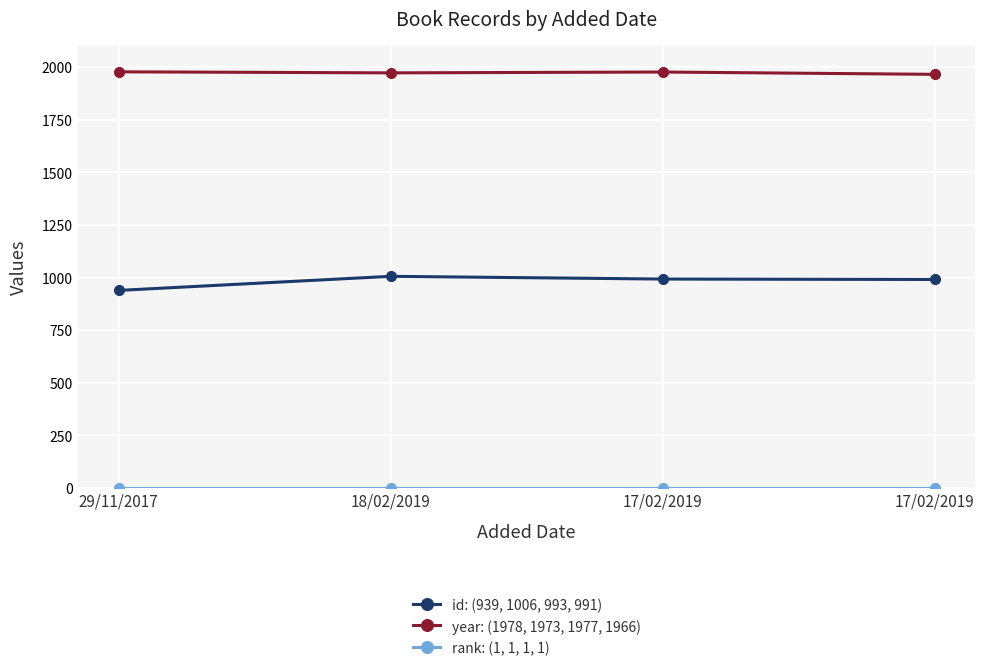

How many lines are shown in the chart?

3